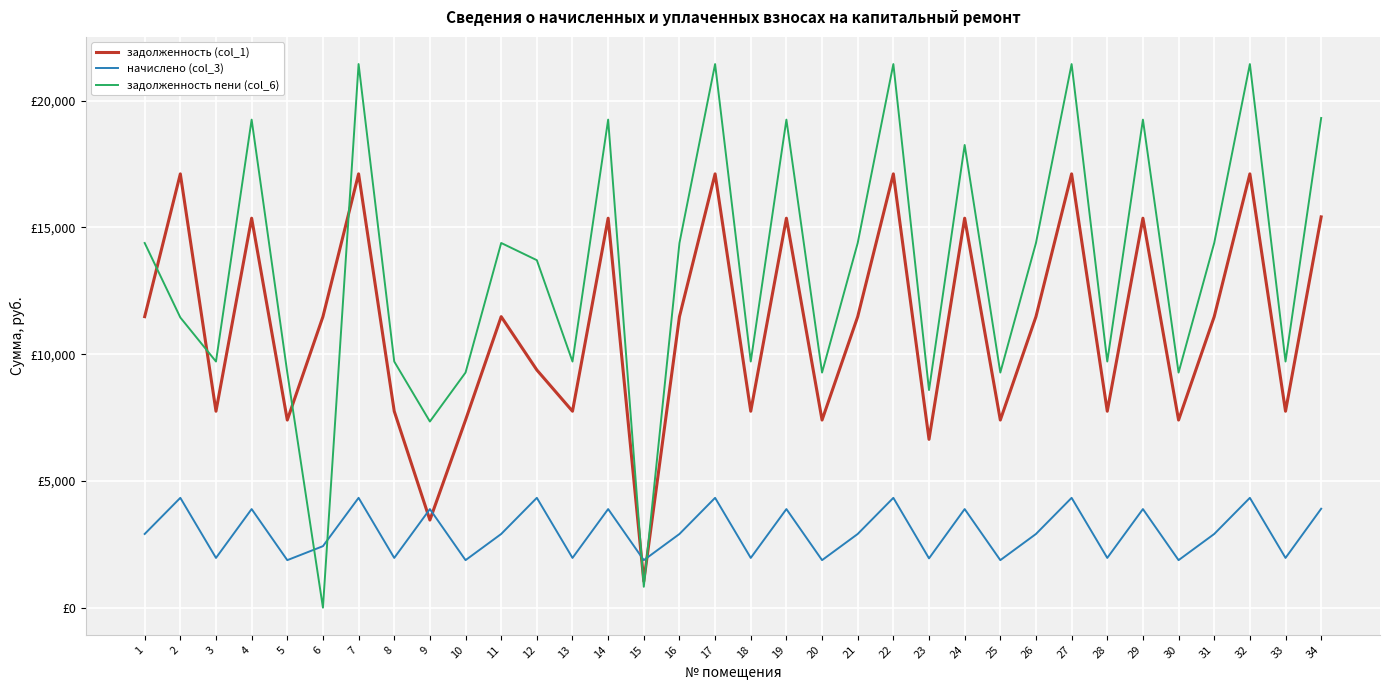

What is the sum of all задолженность пени (col_6) values?

454705.2